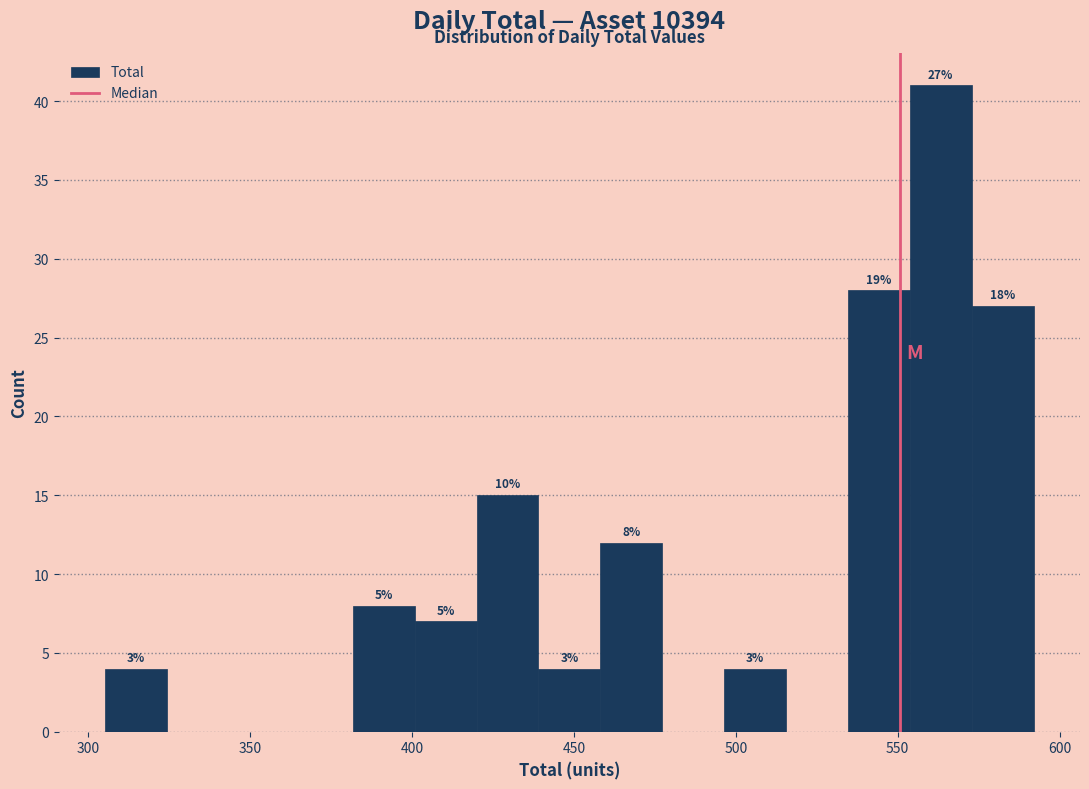

Around what value on the x-axis is the tallest bar? Give the approximate position of its centre, as read against the axis.

565